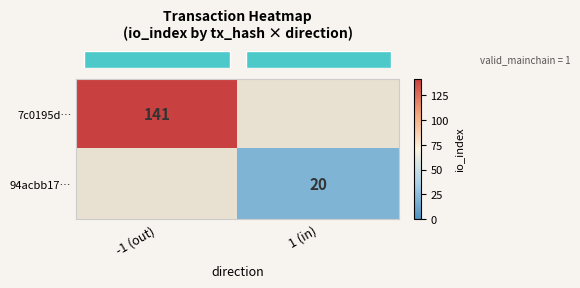

At how many categories does at least one series exceed 60?

1